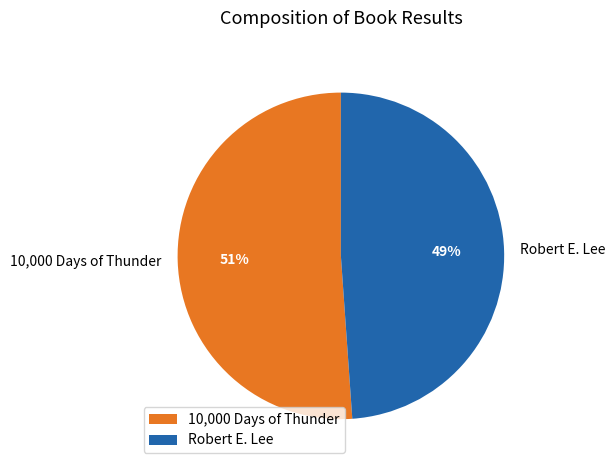

How many slices are in this pie chart?

2